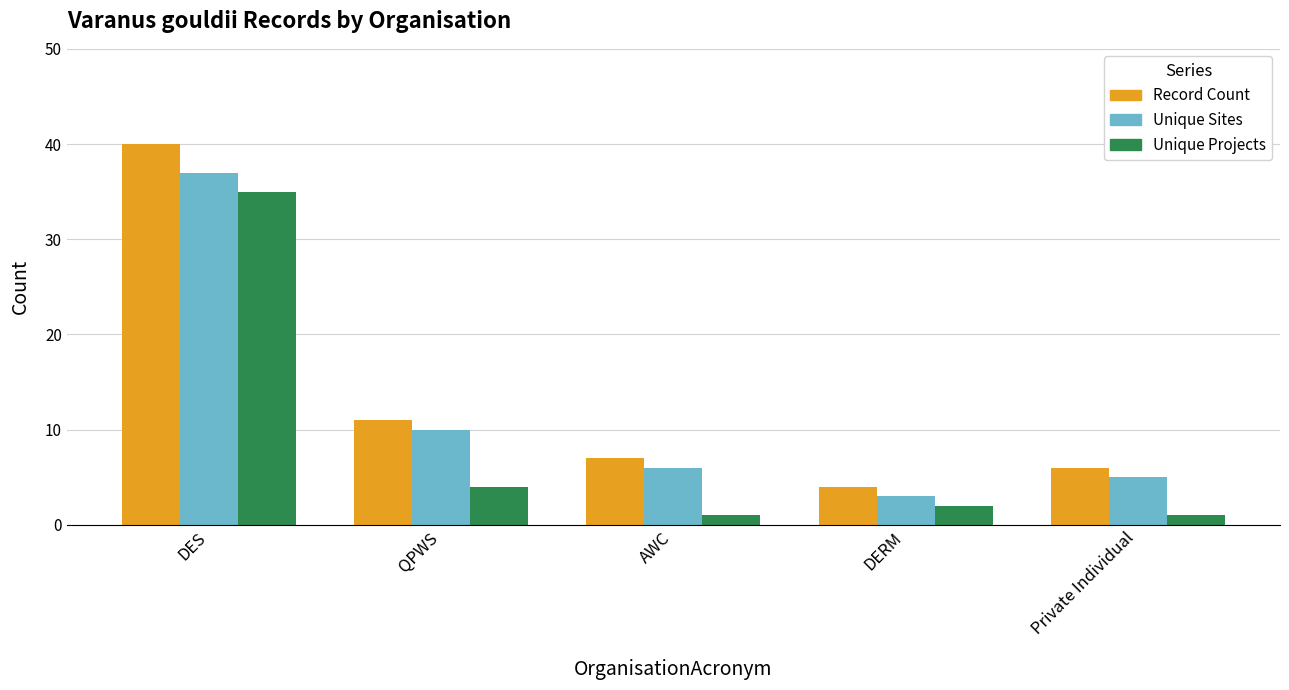

Reading left to right, list all the values displayed in this chart.

Record Count: DES=40	QPWS=11	AWC=7	DERM=4	Private Individual=6
Unique Sites: DES=37	QPWS=10	AWC=6	DERM=3	Private Individual=5
Unique Projects: DES=35	QPWS=4	AWC=1	DERM=2	Private Individual=1